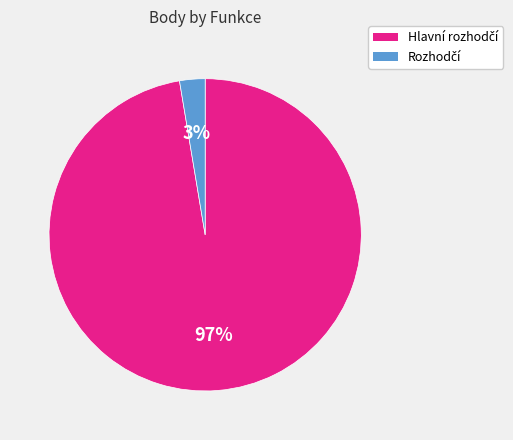

Does any single category account for the majority?

Yes